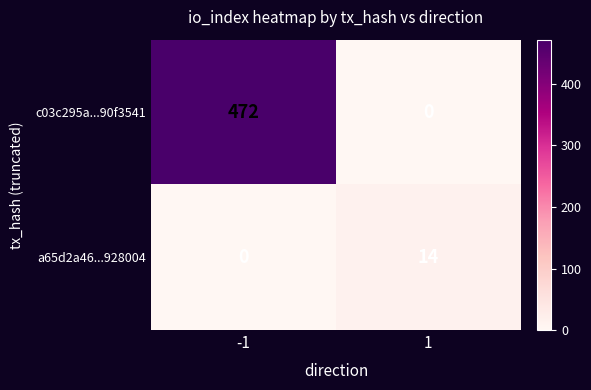

What is the average value of the a65d2a46...928004 series?

7